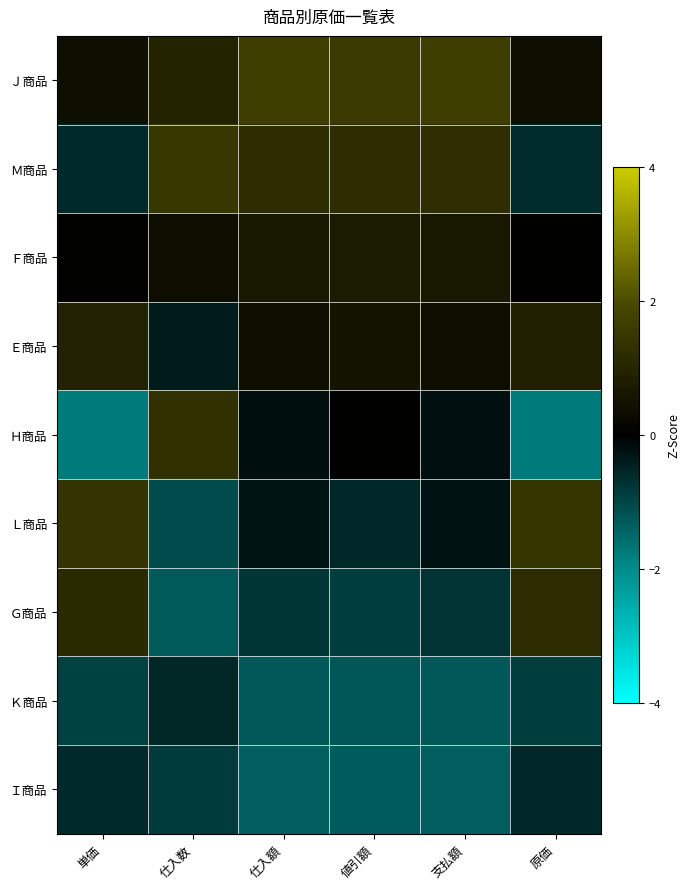

Which has a higher value, 支払額 or 仕入数?

支払額